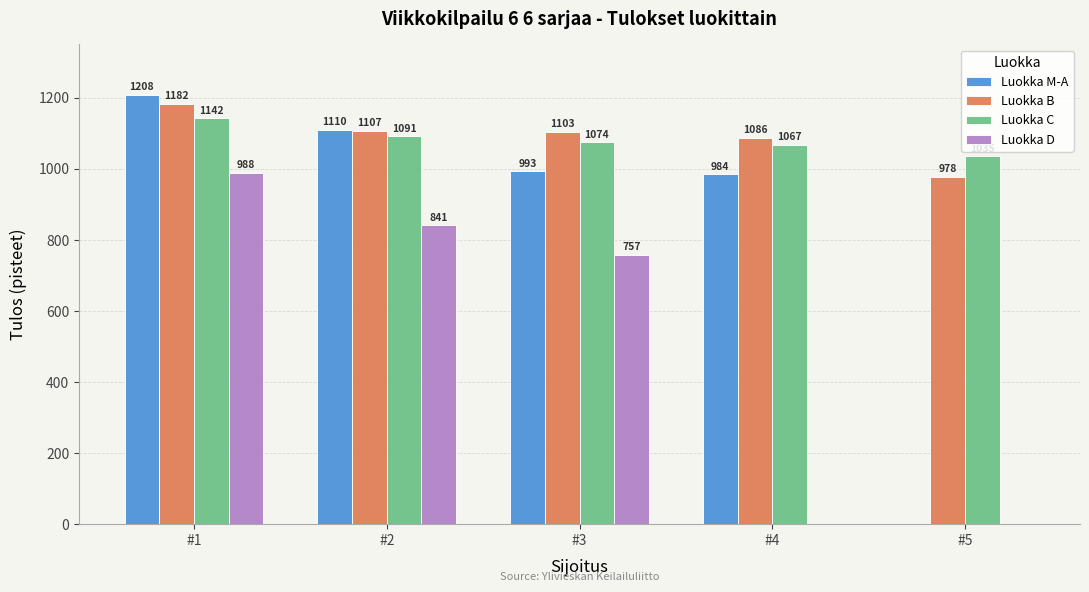

Reading left to right, extract all data points from this chart.

Luokka M-A: 1208	1110	993	984	0
Luokka B: 1182	1107	1103	1086	978
Luokka C: 1142	1091	1074	1067	1035
Luokka D: 988	841	757	0	0